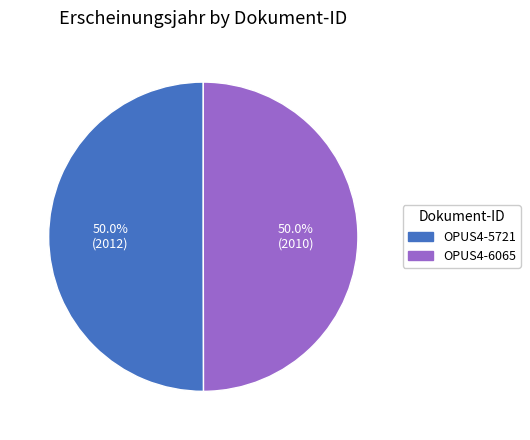

What percentage is NOT represented by OPUS4-5721?

50.0%